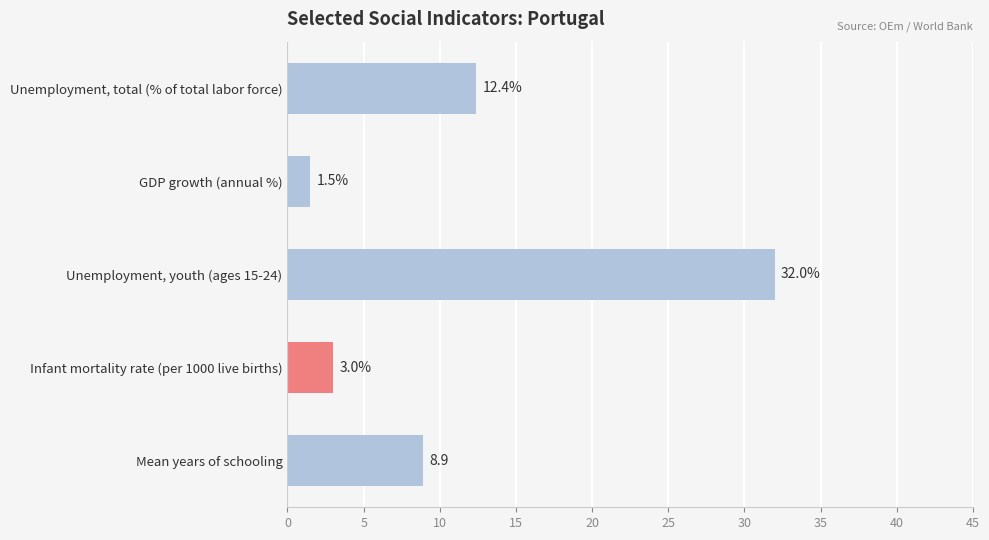

What is the label of the 3rd bar from the top?

Unemployment, youth (ages 15-24)